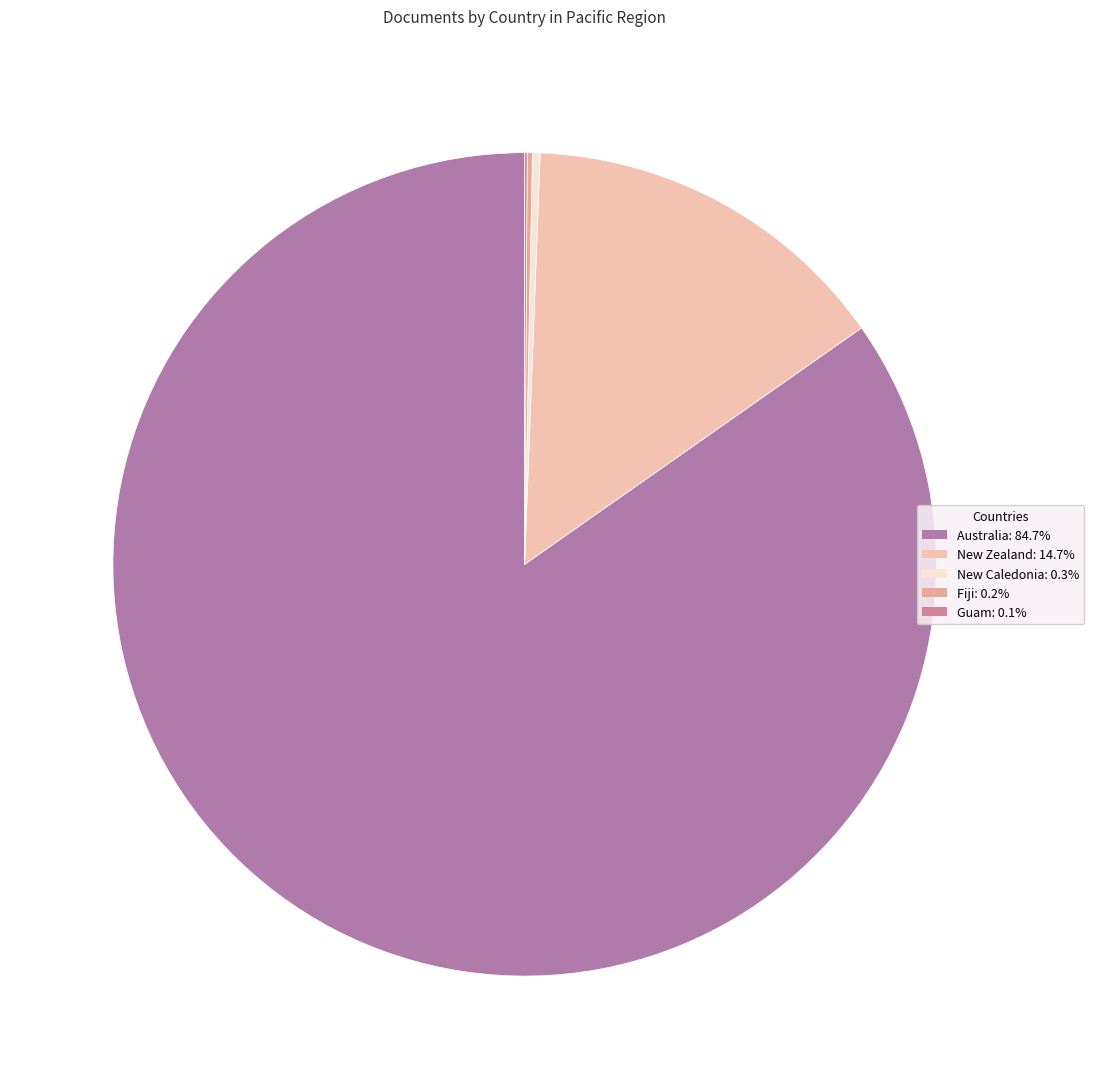

Which category accounts for the majority?

Australia